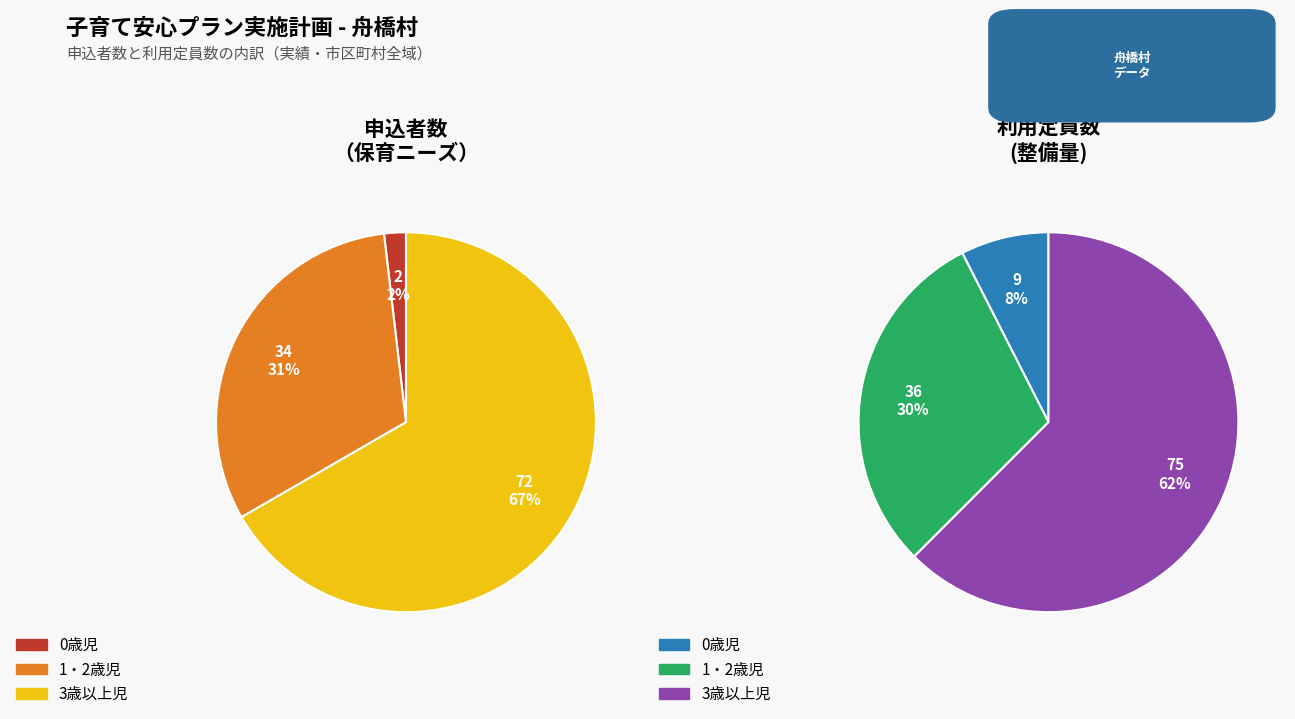

Which series has the largest range (max minus min)?

申込者数（保育ニーズ）